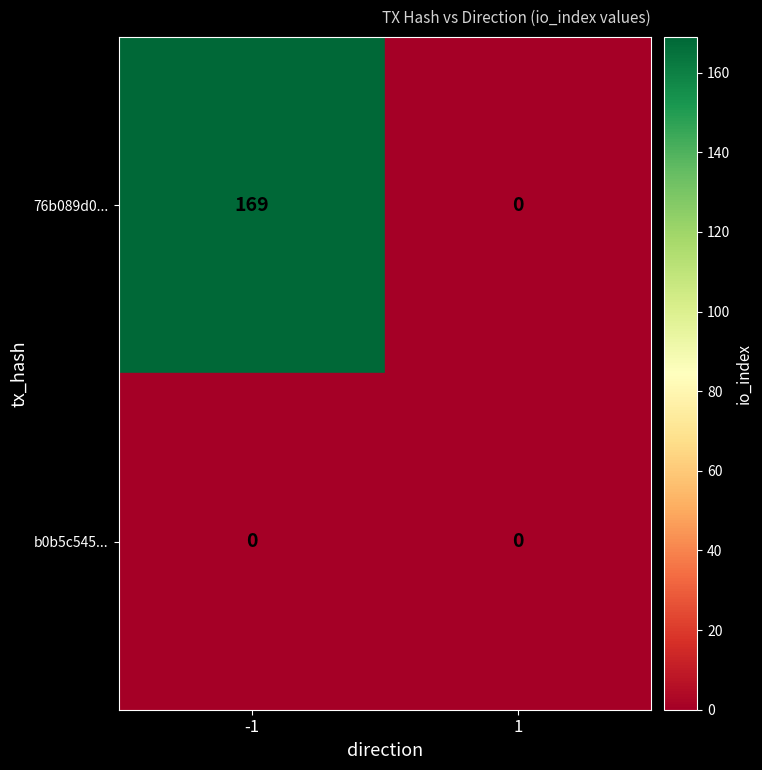

List the series in order of their peak value, lowest first.

b0b5c545..., 76b089d0...